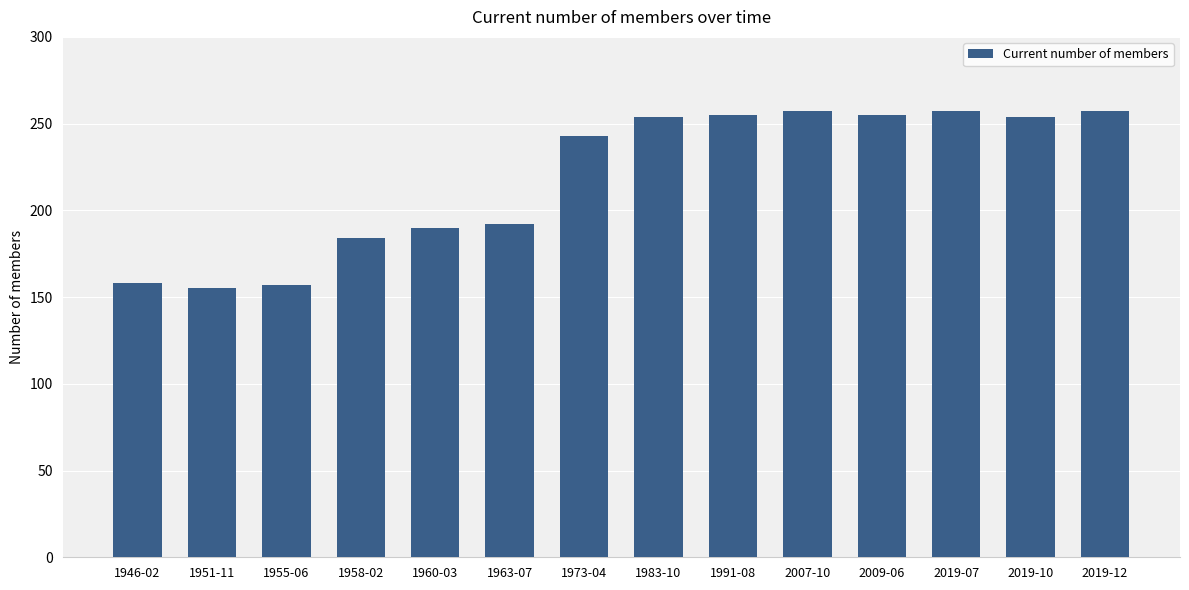

How many series are shown in this chart?

1